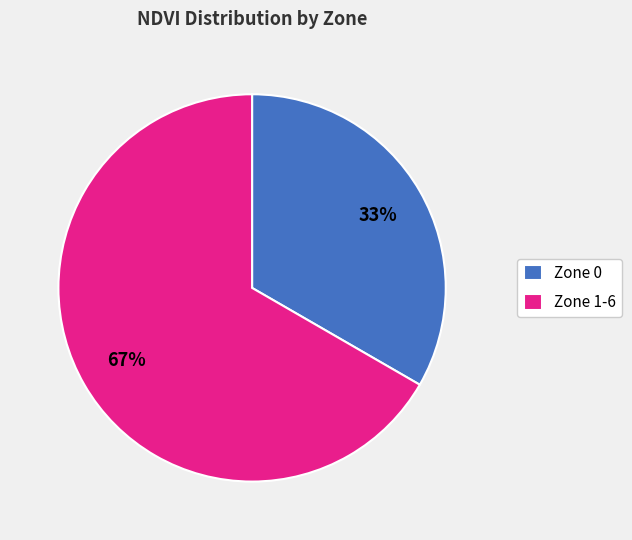

How many slices are in this pie chart?

2